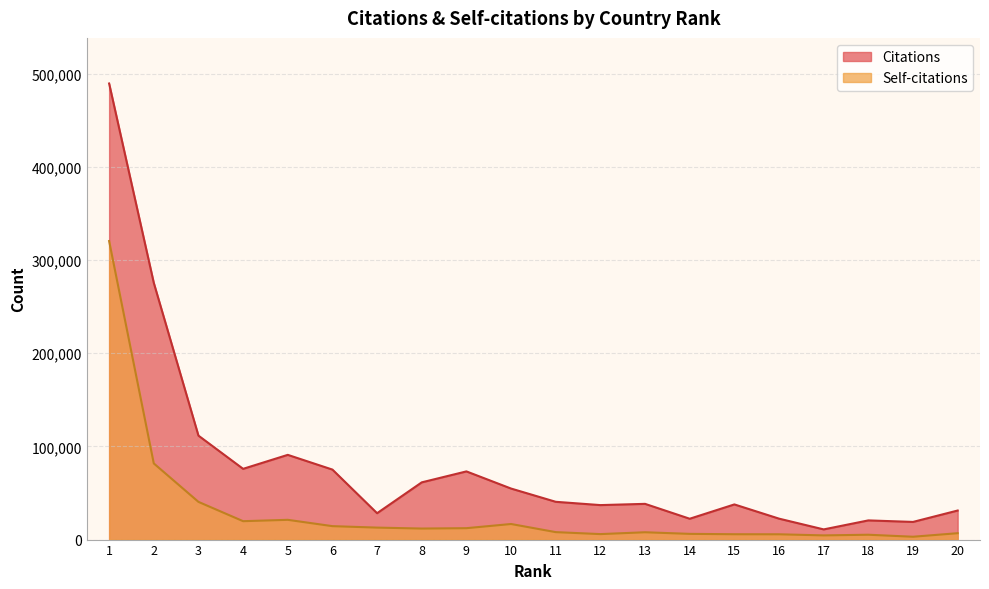

What is the sum of the Citations values at 10 and 19?

73725